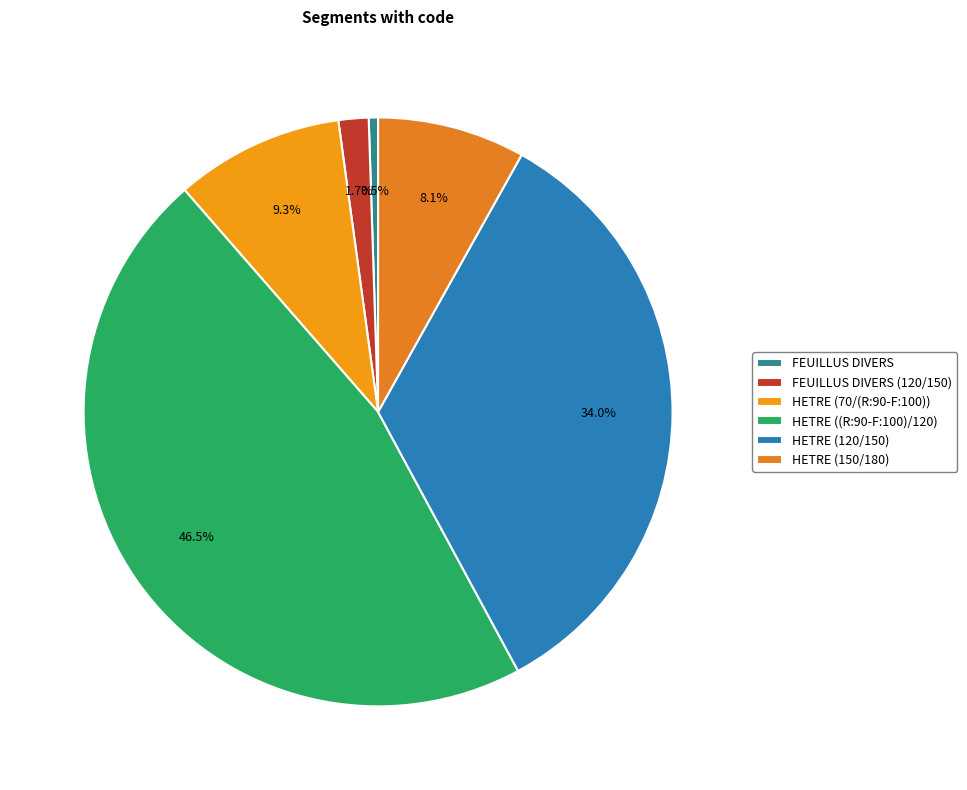

Count the number of slices in the pie.

6